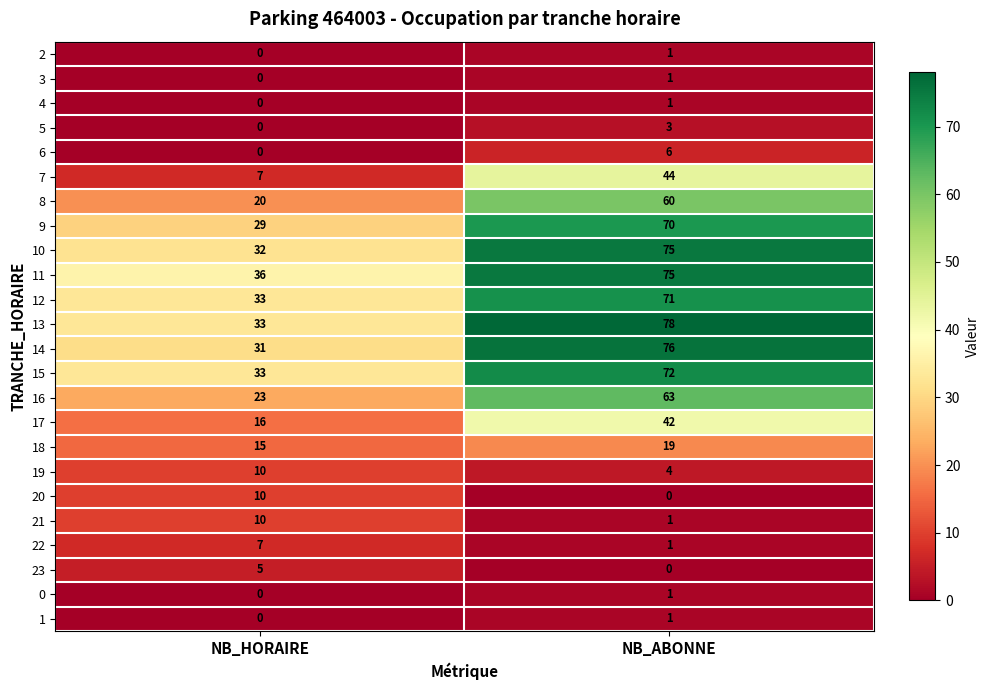

Which category has the highest value in the 13 series?

NB_ABONNE